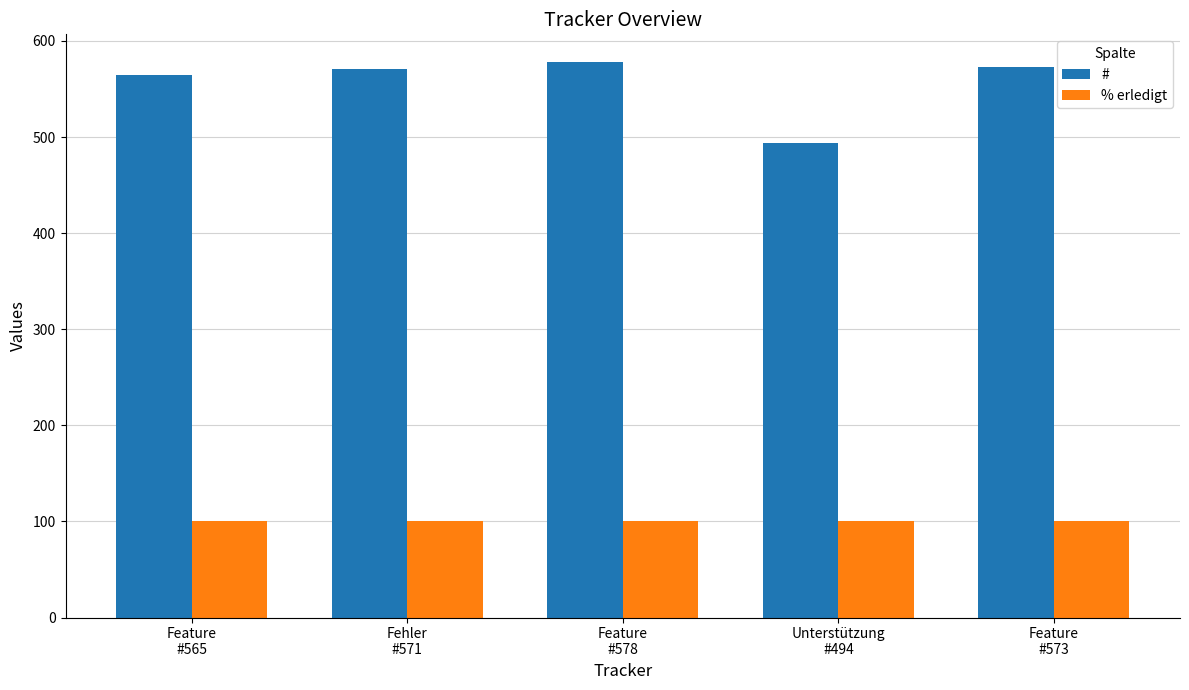

List the series in order of their peak value, lowest first.

% erledigt, #